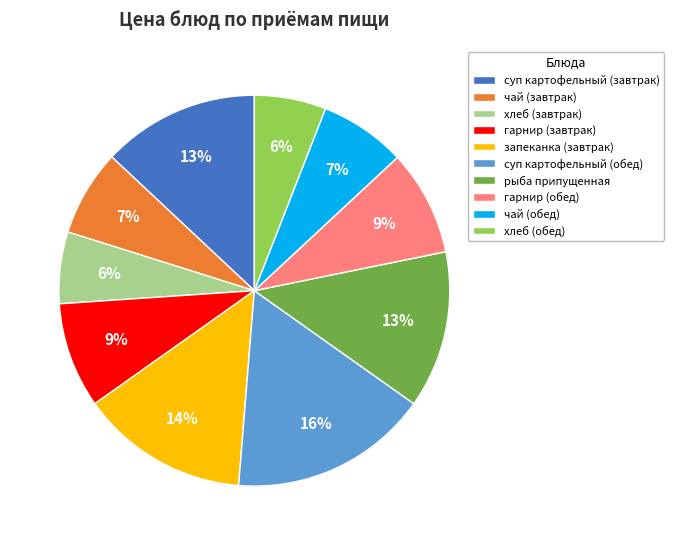

To the nearest percent, what percentage of the pie is гарнир (завтрак)?

9%